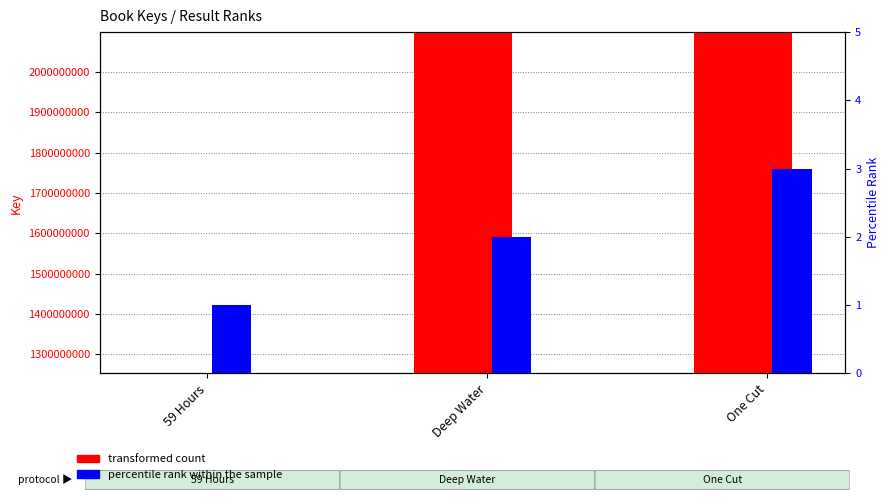

Is it true that transformed count equals 384664628 at 59 Hours?

False